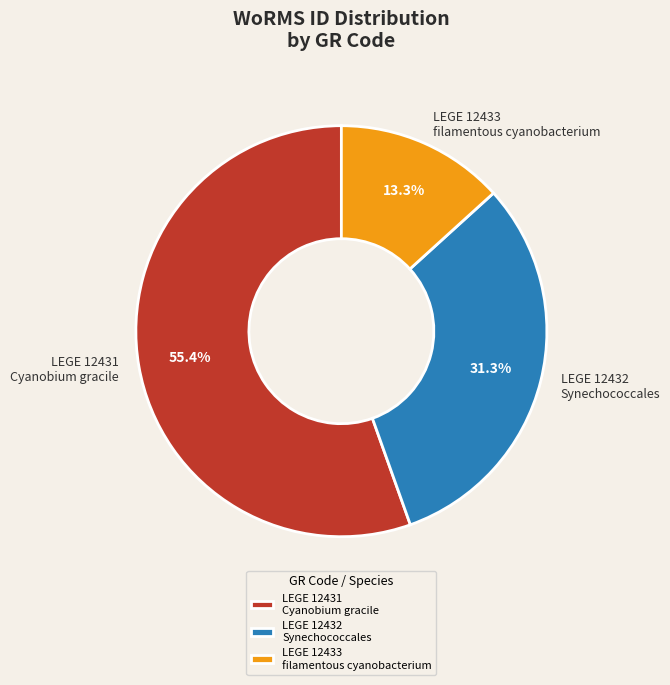

What is the total percentage of LEGE 12431 Cyanobium gracile and LEGE 12433 filamentous cyanobacterium?

68.7%